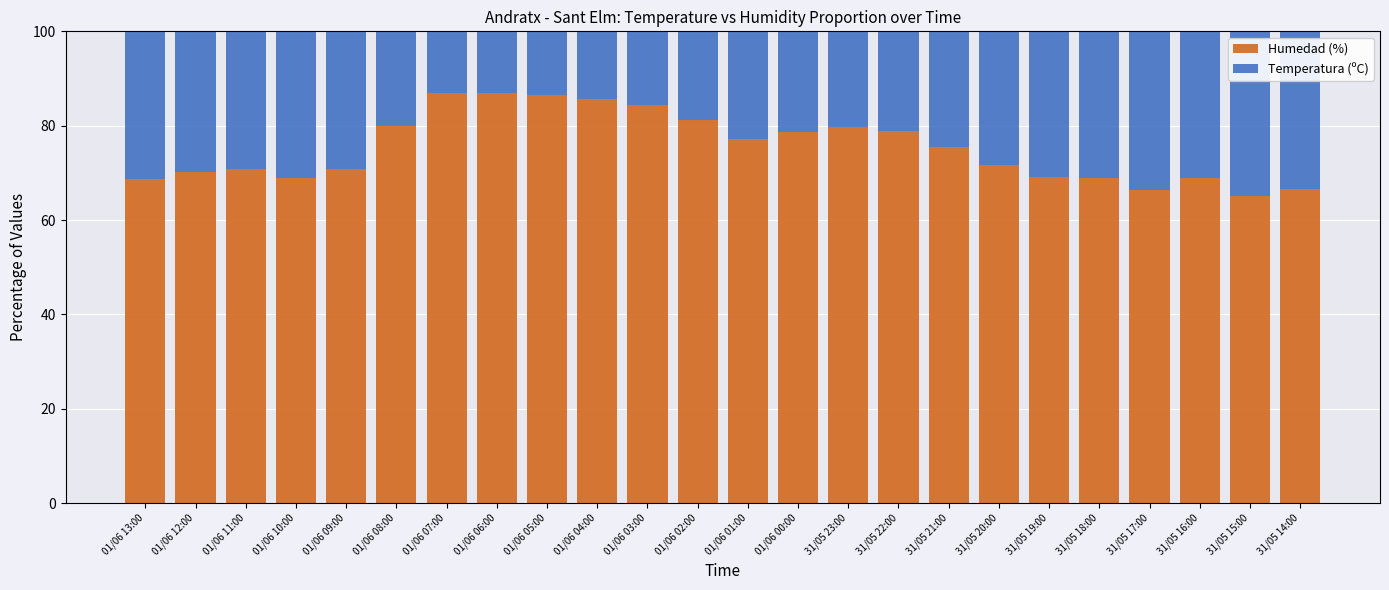

The Humedad (%) series shows 78.8 at 31/05 22:00. True or false?

True